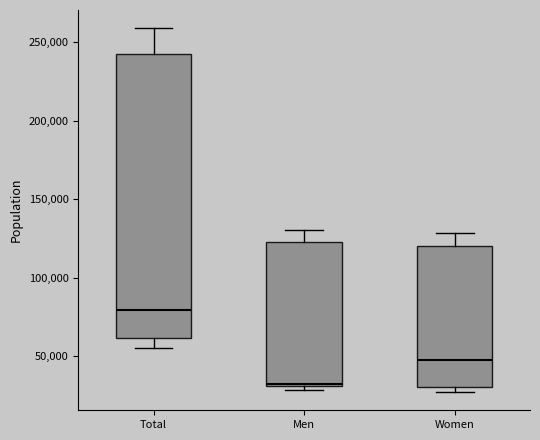

Reading left to right, transcribe this box plot: for each box, give where its median line is, the range the box spans, and where its two whiskers end, as read against the y-axis. The values are not printed on the chart, so give them approximately, as read against the axis.

Total: median 80000, box 60000 to 245000, whiskers 55000 to 260000
Men: median 30000 (just above the box's lower edge), box 30000 to 120000, whiskers 30000 (just below the box's lower edge) to 130000
Women: median 45000, box 30000 to 120000, whiskers 25000 to 130000